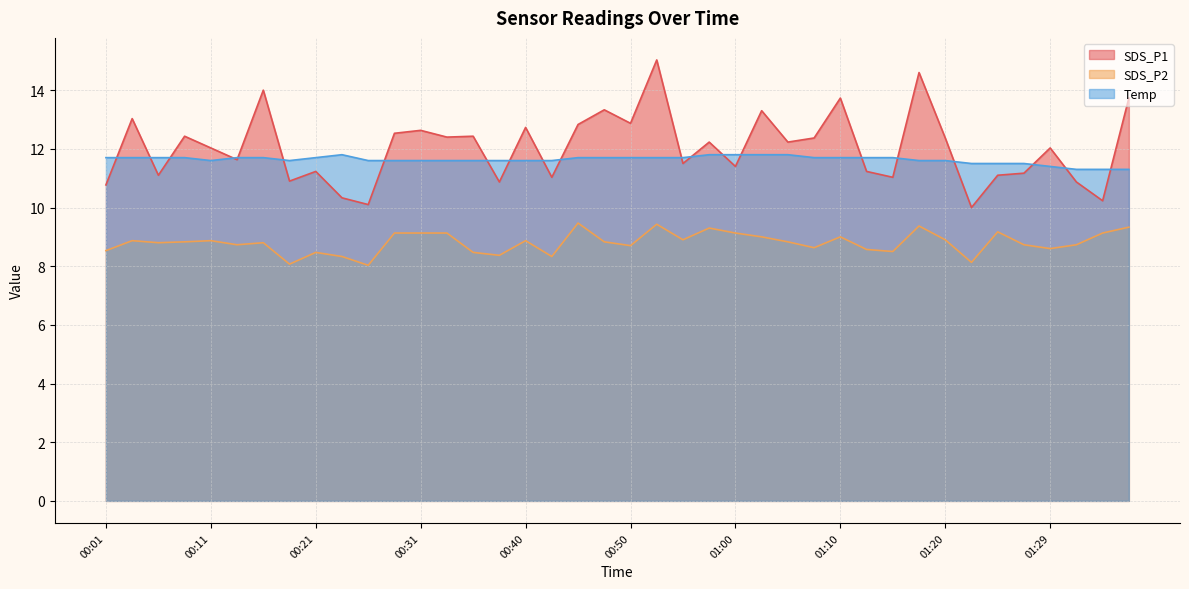

Rank the series at 00:48 from lowest to highest value.

SDS_P2, Temp, SDS_P1